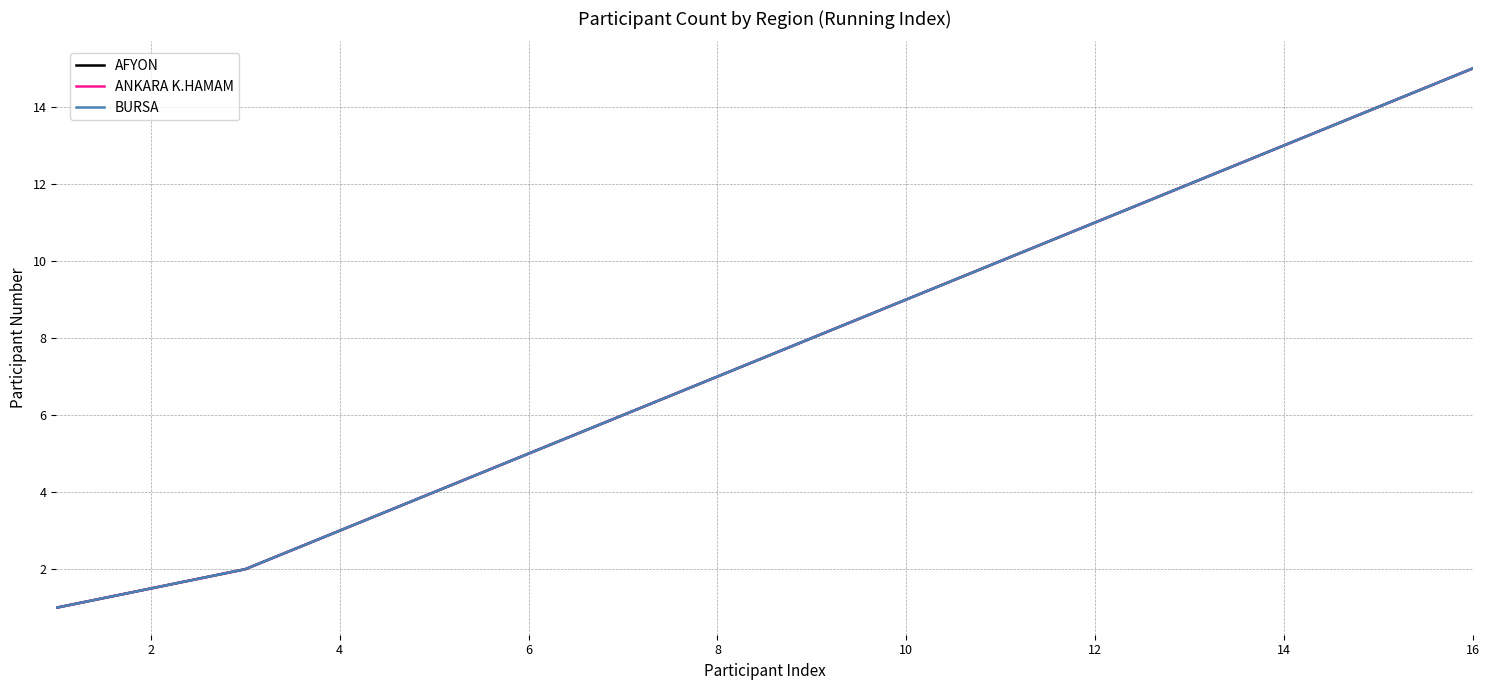

Does the chart have visible grid lines?

Yes